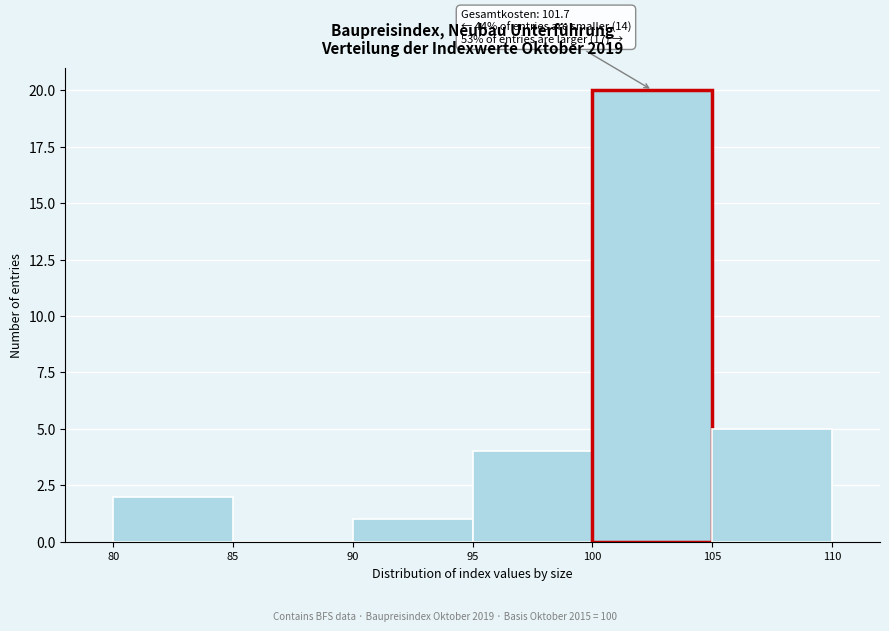

Over which range of the x-axis is the bar tallest?

100 to 105